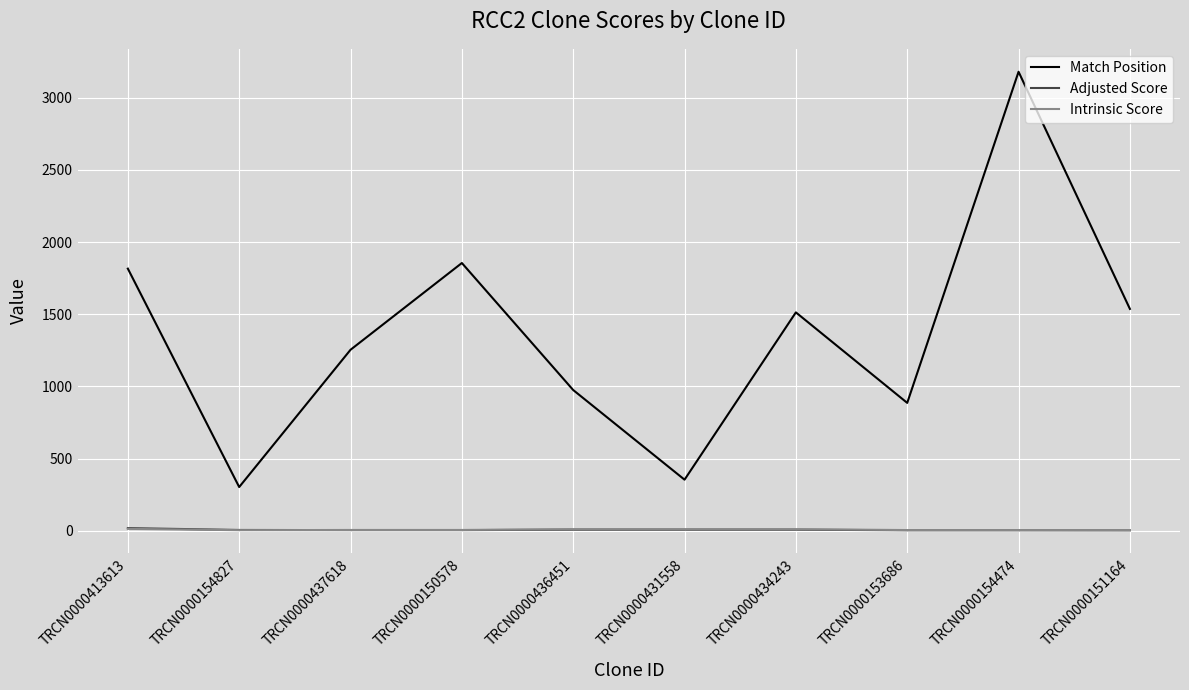

True or false: Match Position has a value of 1254.0 at TRCN0000437618.

True